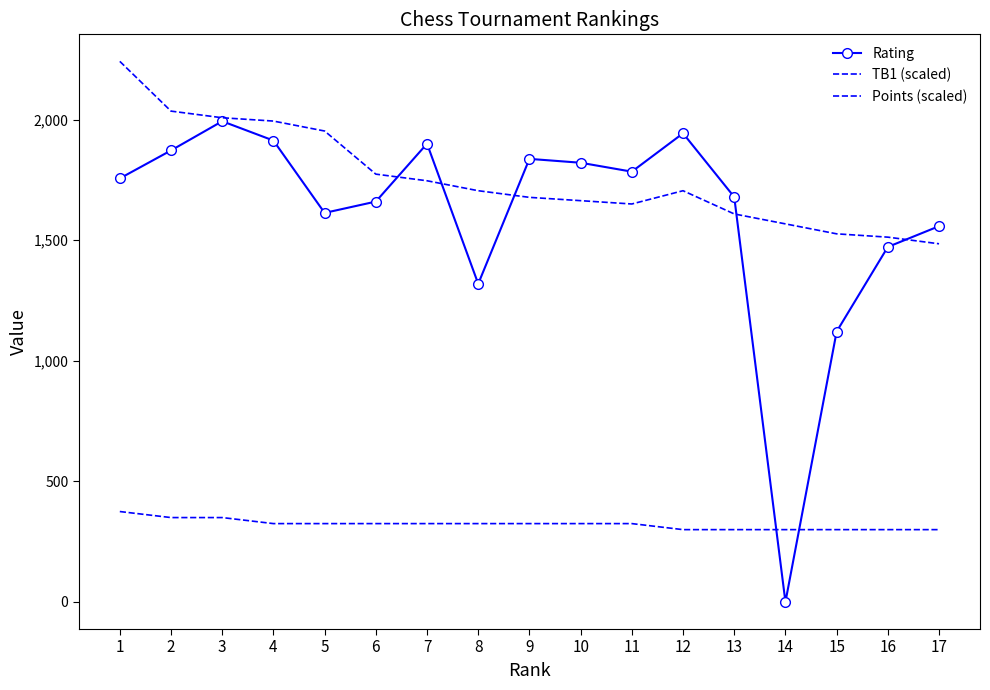

At which label does Rating reach its peak?

3